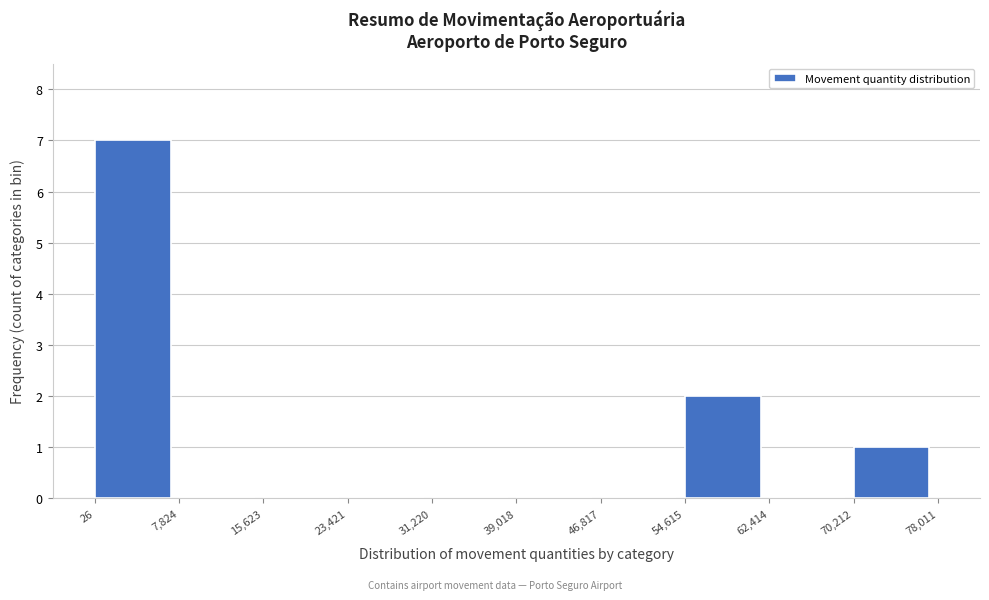

Reading left to right, transcribe this chart: for each bar, give the range it covers on the x-axis and its height. The values are not printed on the chart, so give them approximately, as read against the axis.

26 to 7,824: 7
7,824 to 15,623: 0
15,623 to 23,421: 0
23,421 to 31,220: 0
31,220 to 39,018: 0
39,018 to 46,817: 0
46,817 to 54,615: 0
54,615 to 62,414: 2
62,414 to 70,212: 0
70,212 to 78,011: 1